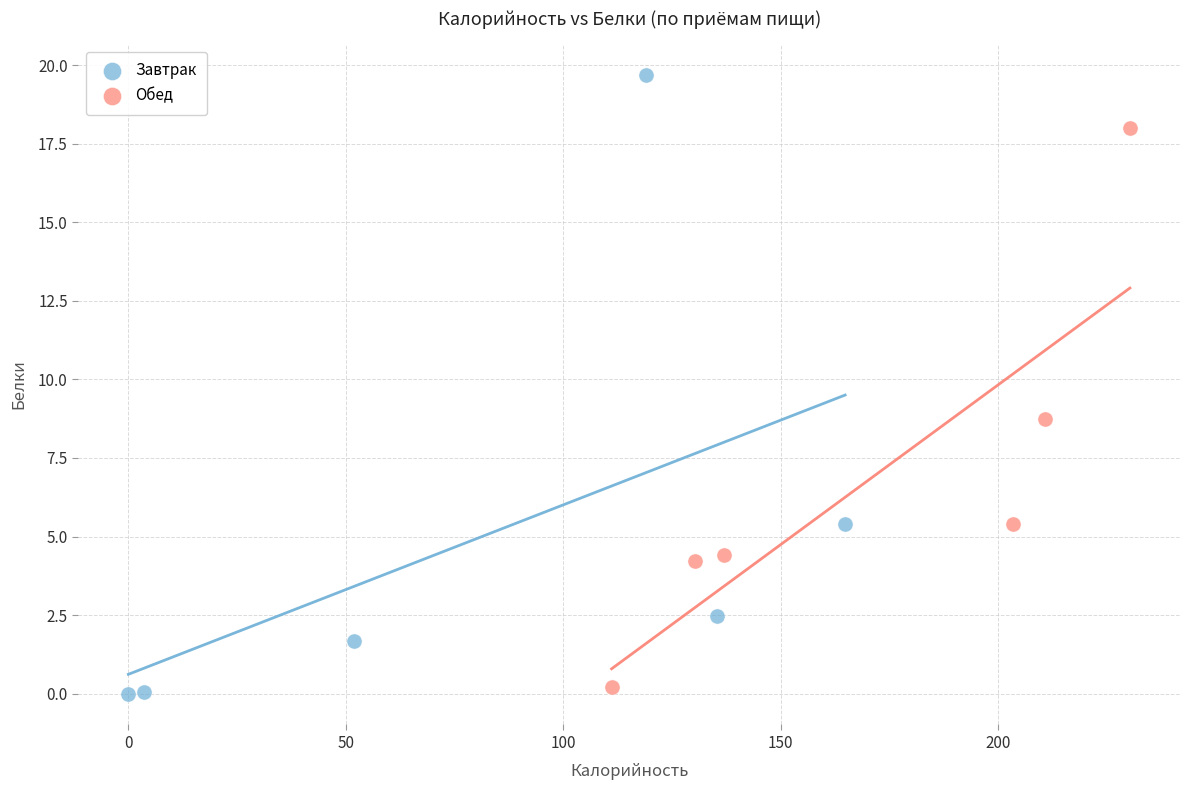

Which series reaches the maximum Y coordinate?

Завтрак